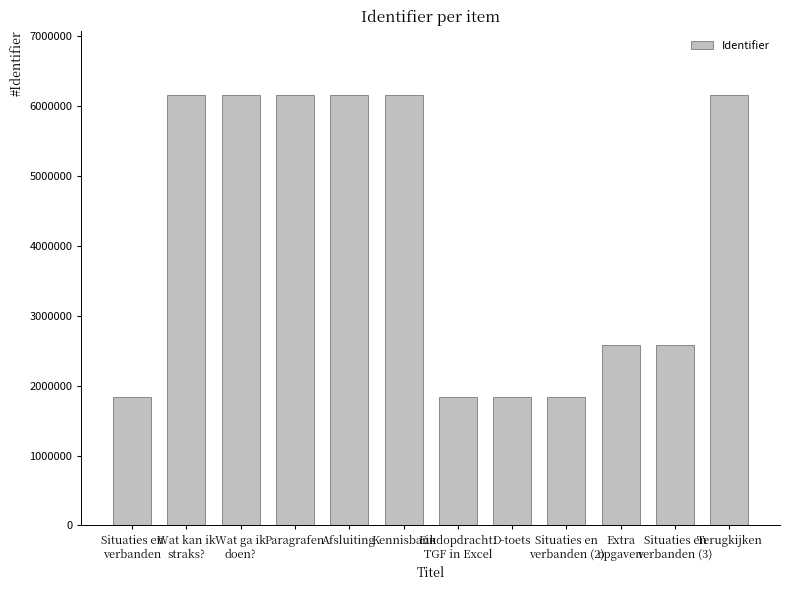

What is the difference between the values at Wat kan ik
straks? and Situaties en
verbanden (3)?

3569548